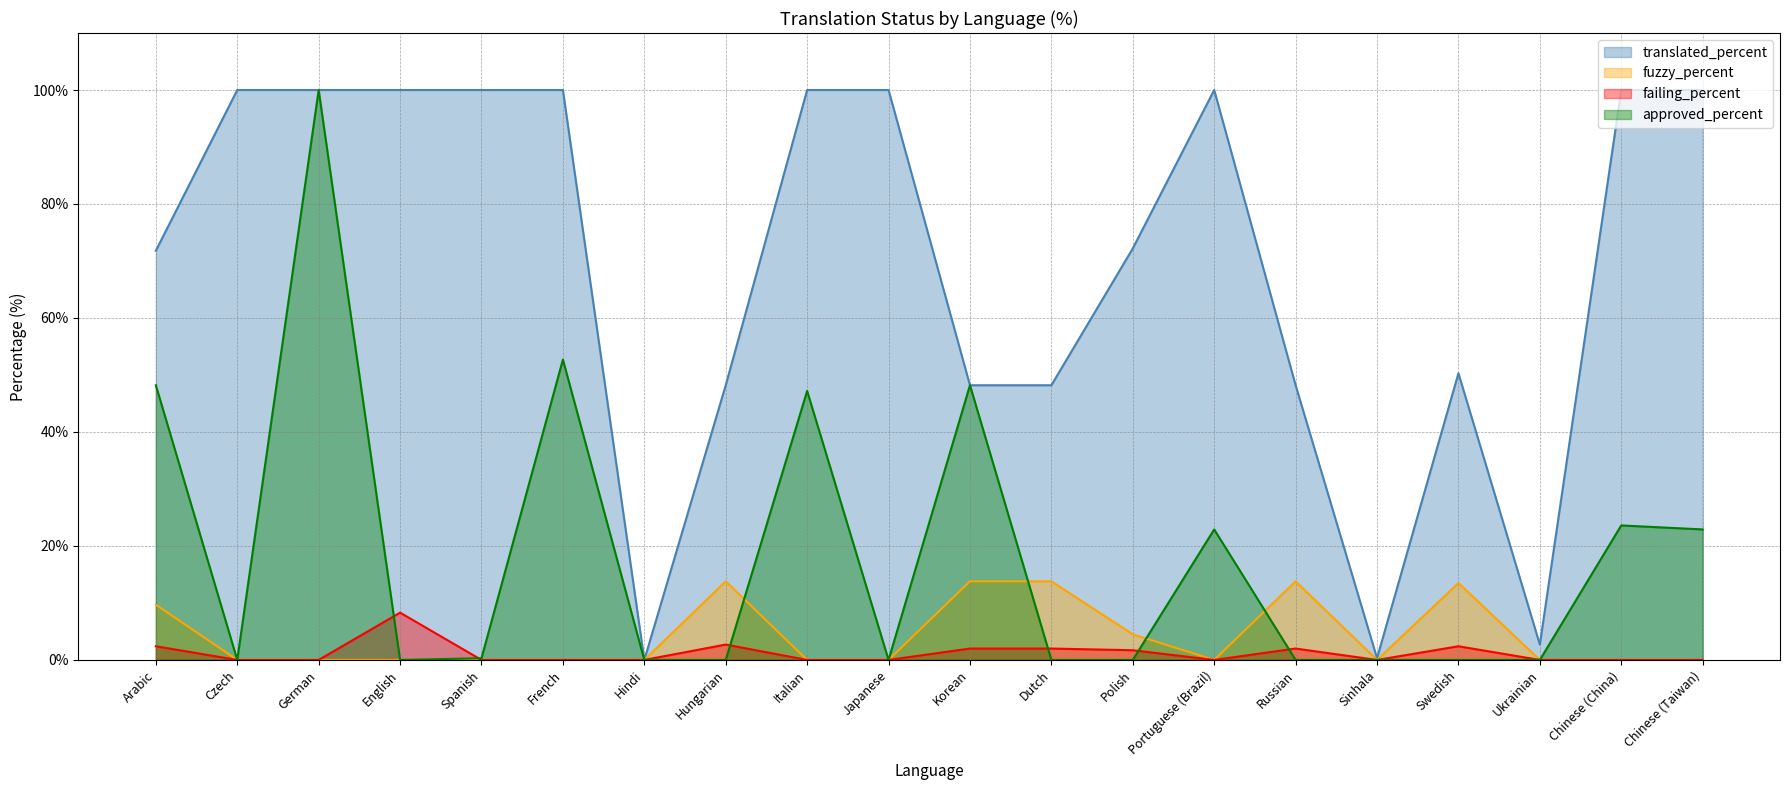

Does the chart have visible grid lines?

Yes